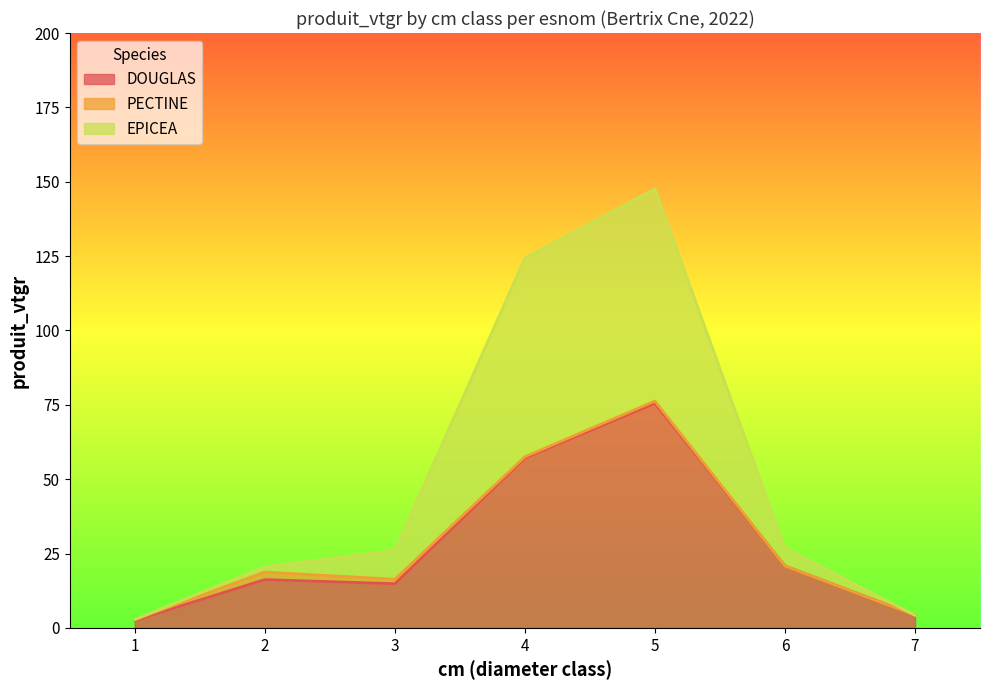

What is the maximum value for DOUGLAS?

75.5